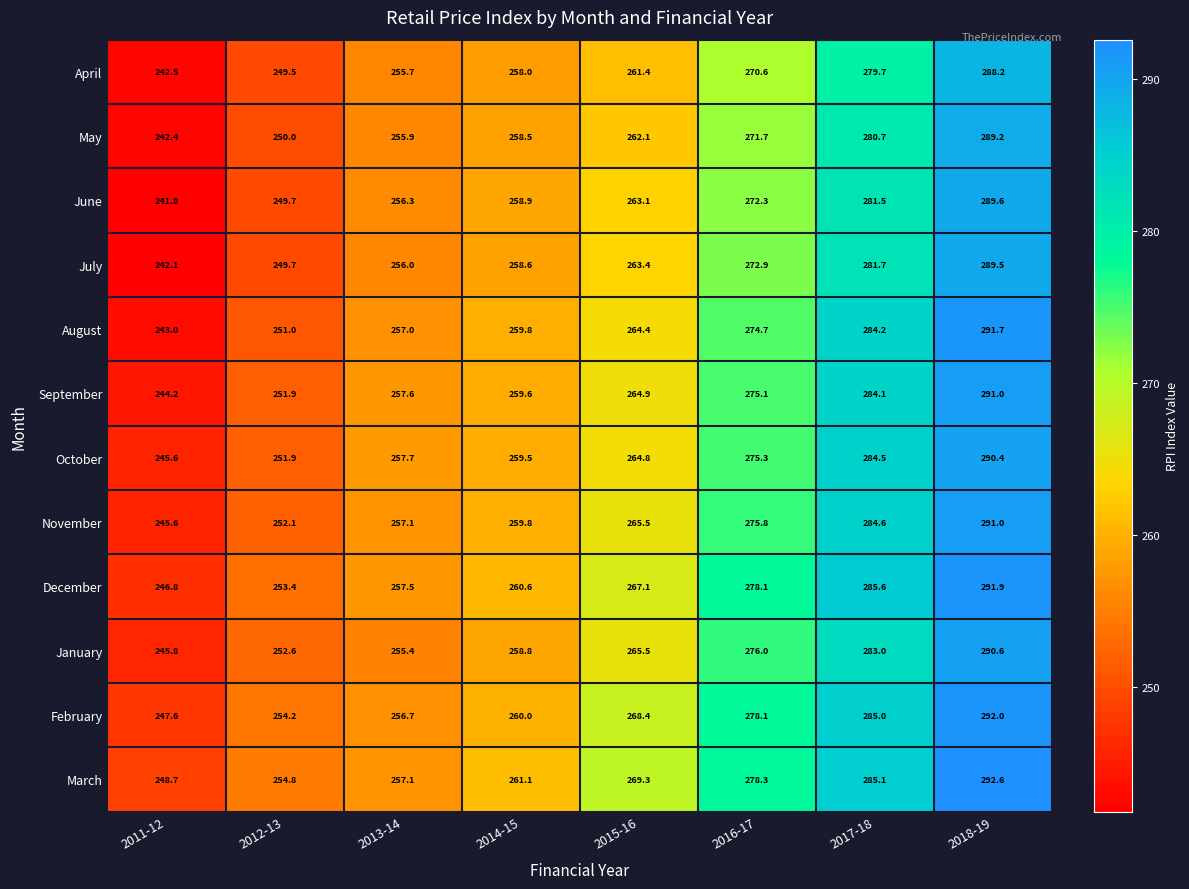

What value does the August series have at 2018-19?

291.7